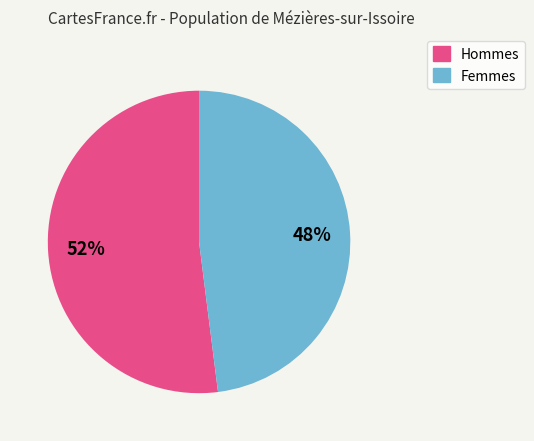

To the nearest percent, what is the average slice percentage?

50%